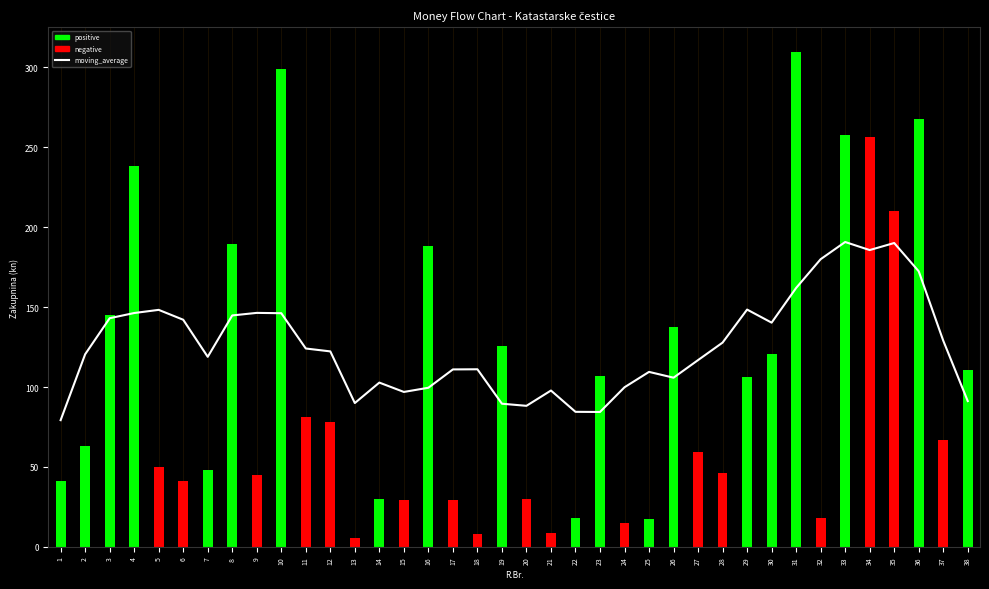

Reading left to right, transcribe all the data shown in this chart.

79.3	120.5	143.1	146.3	148.3	142.1	118.9	144.8	146.4	146.2	124.1	122.3	90.0	102.8	96.9	99.6	111.0	111.1	89.6	88.2	97.8	84.5	84.4	99.9	109.5	105.9	116.9	127.8	148.5	140.3	162.0	180.0	190.8	185.7	190.1	172.4	129.1	91.2